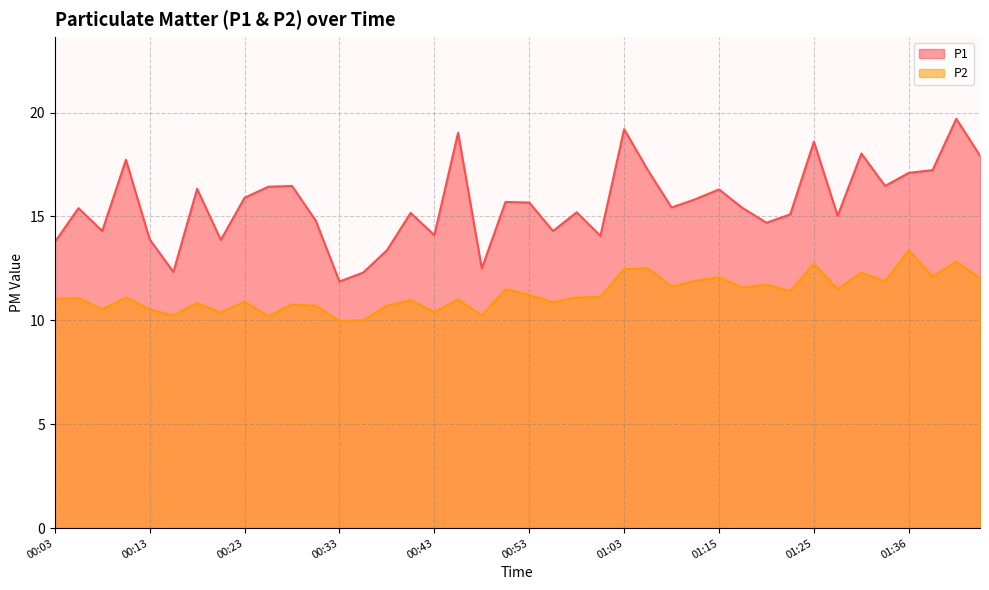

What is the difference between the second highest and minimum values in the P2 series?

2.9